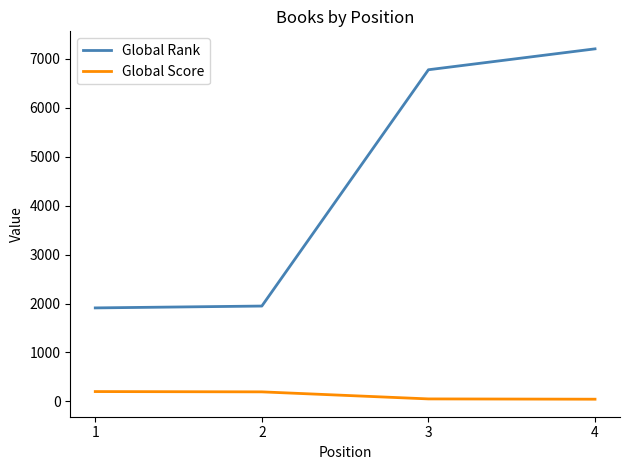

What is the total value across all series at 3?

6826